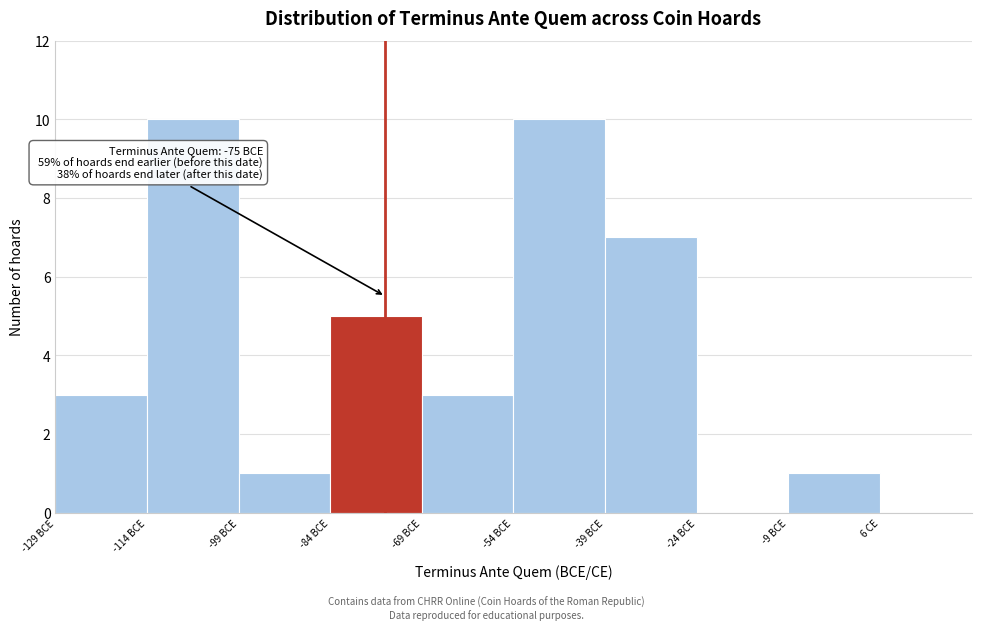

Reading left to right, extract all data points from this chart.

-129 BCE=3	-114 BCE=10	-99 BCE=1	-84 BCE=5	-69 BCE=3	-54 BCE=10	-39 BCE=7	-24 BCE=0	-9 BCE=1	6 CE=0